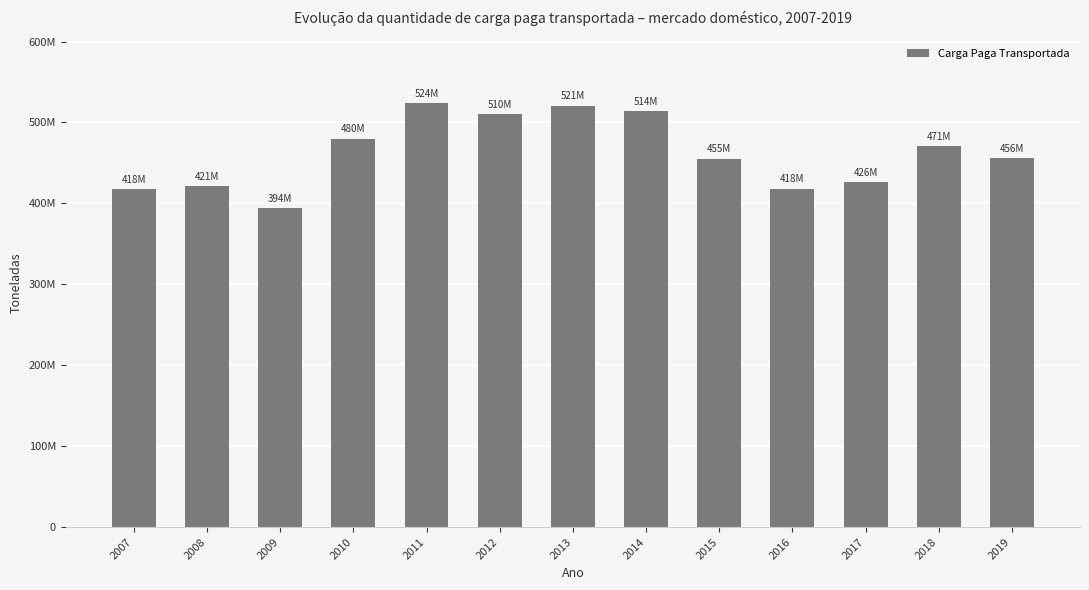

At which label does the data first exceed 455804881?

2010